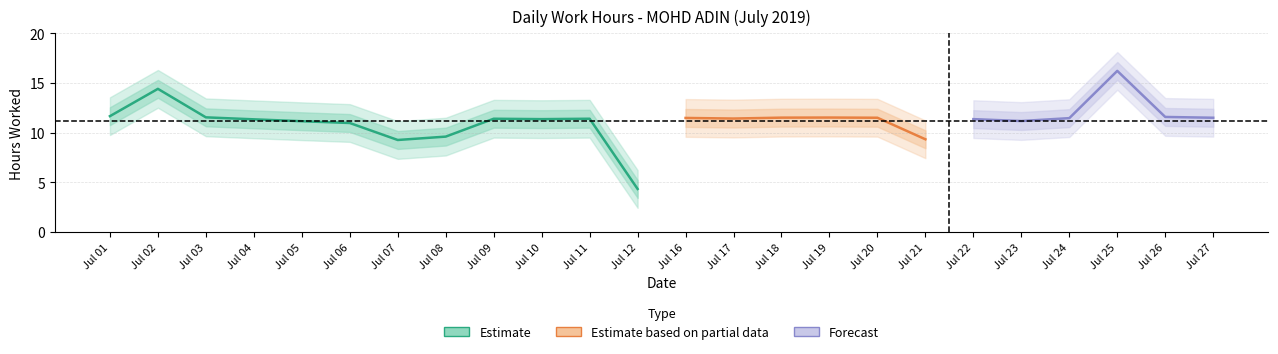

How many values are below 11?

5